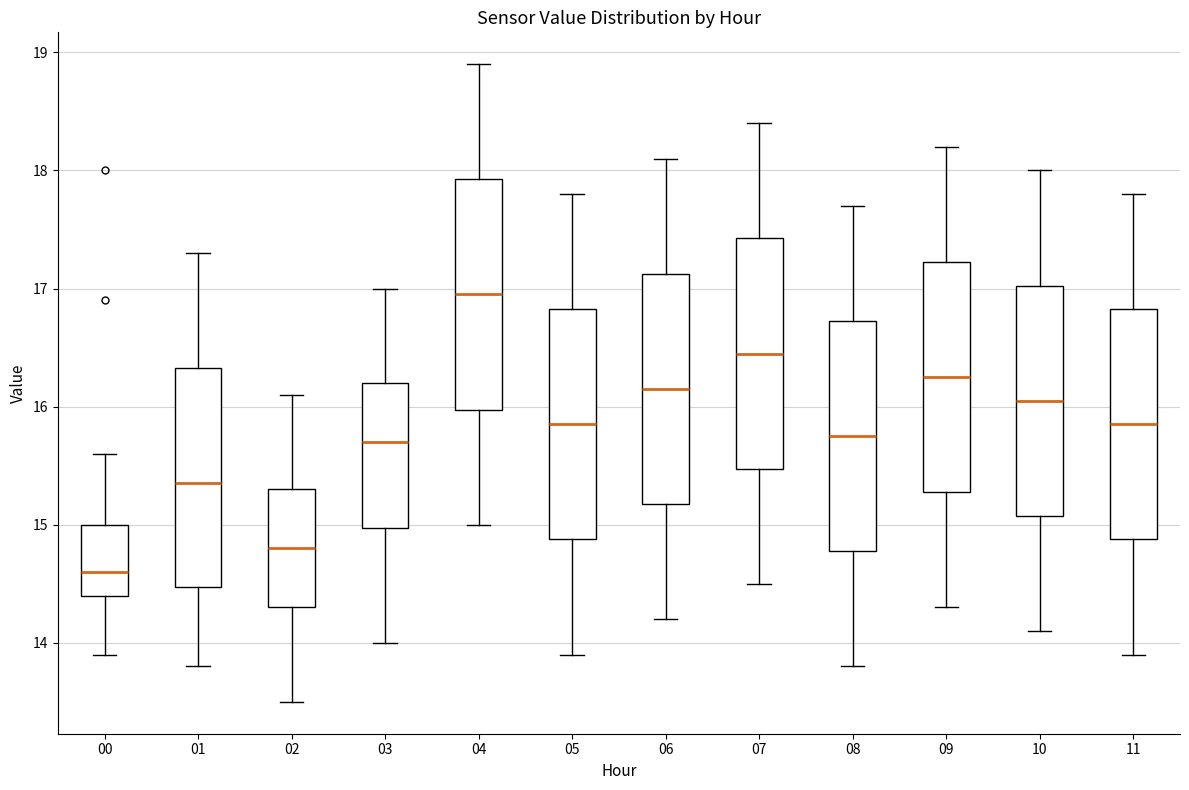

Reading left to right, transcribe this box plot: for each box, give where its median line is, the range the box spans, and where its two whiskers end, as read against the y-axis. The values are not printed on the chart, so give them approximately, as read against the axis.

00: median 14.6, box 14.4 to 15.0, whiskers 13.9 to 15.6
01: median 15.4, box 14.5 to 16.3, whiskers 13.8 to 17.3
02: median 14.8, box 14.3 to 15.3, whiskers 13.5 to 16.1
03: median 15.7, box 15.0 to 16.2, whiskers 14.0 to 17.0
04: median 17.0, box 16.0 to 17.9, whiskers 15.0 to 18.9
05: median 15.9, box 14.9 to 16.8, whiskers 13.9 to 17.8
06: median 16.2, box 15.2 to 17.1, whiskers 14.2 to 18.1
07: median 16.5, box 15.5 to 17.4, whiskers 14.5 to 18.4
08: median 15.8, box 14.8 to 16.7, whiskers 13.8 to 17.7
09: median 16.3, box 15.3 to 17.2, whiskers 14.3 to 18.2
10: median 16.1, box 15.1 to 17.0, whiskers 14.1 to 18.0
11: median 15.9, box 14.9 to 16.8, whiskers 13.9 to 17.8